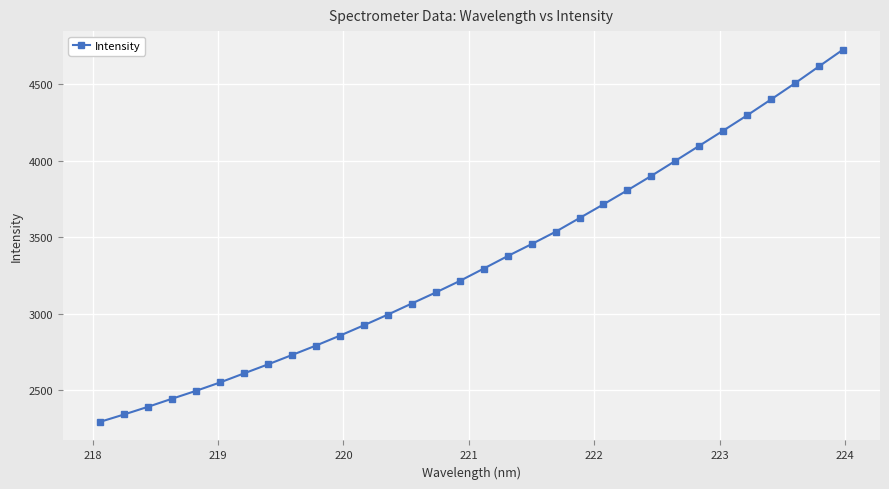

What is the minimum value shown in the chart?

2291.3